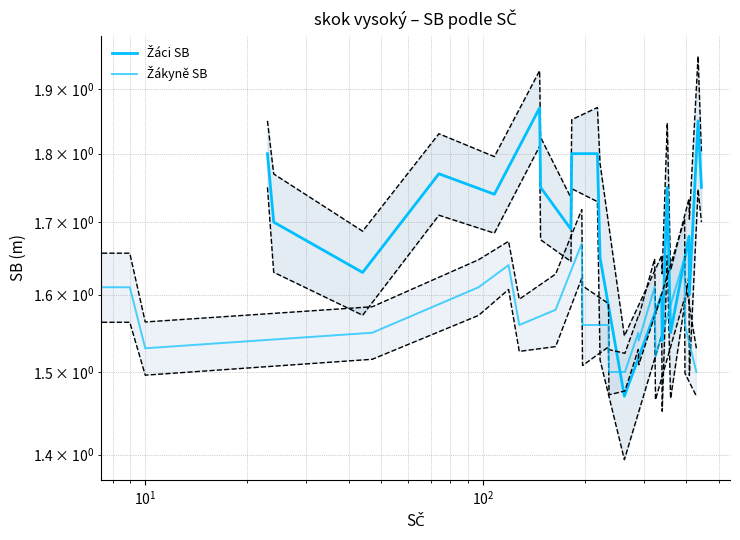

Which series has the largest total across all categories?

Žáci SB